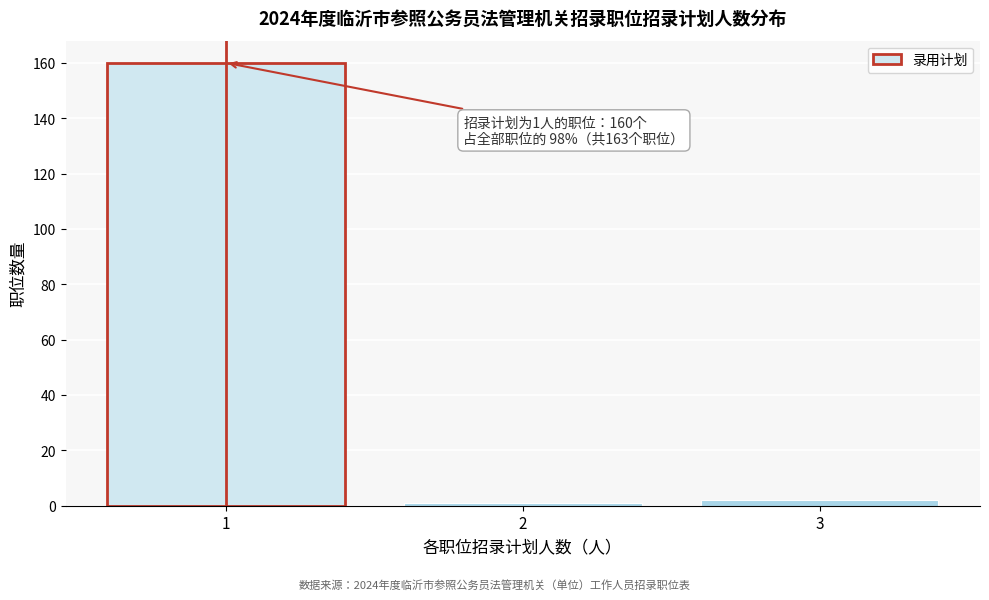

Reading left to right, transcribe all the data shown in this chart.

1=160	2=1	3=2